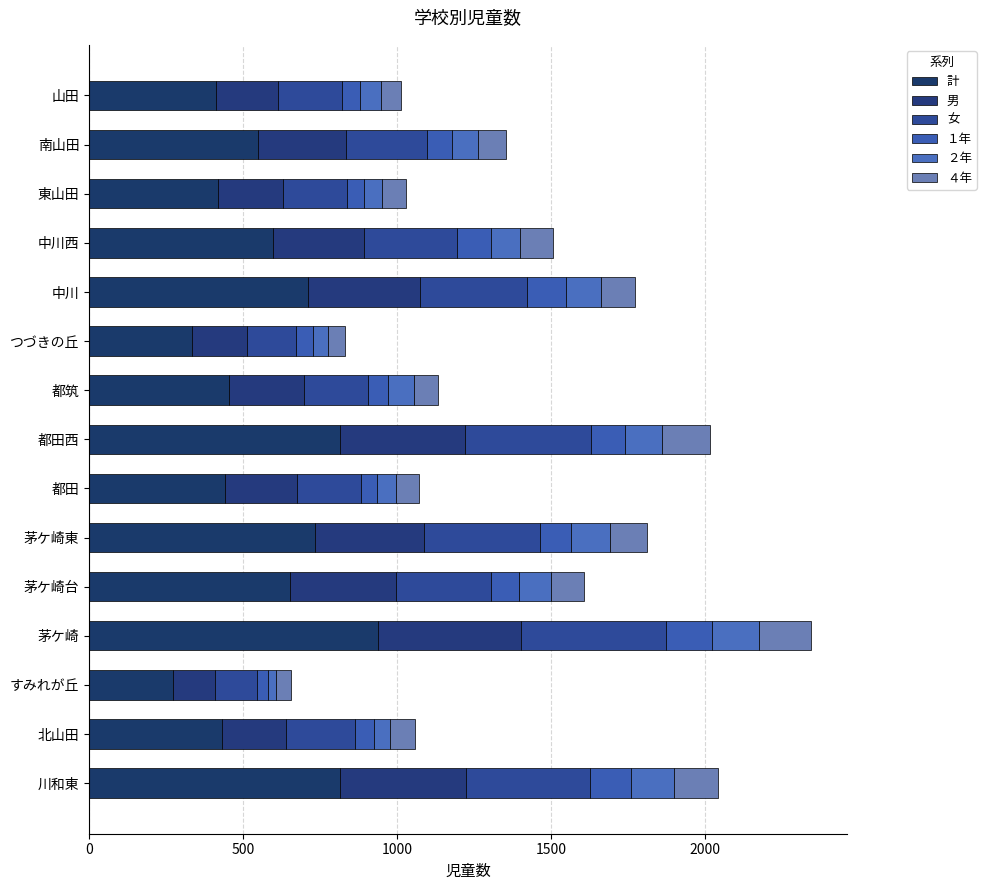

What are all the series names shown in the legend?

計, 男, 女, １年, ２年, ４年